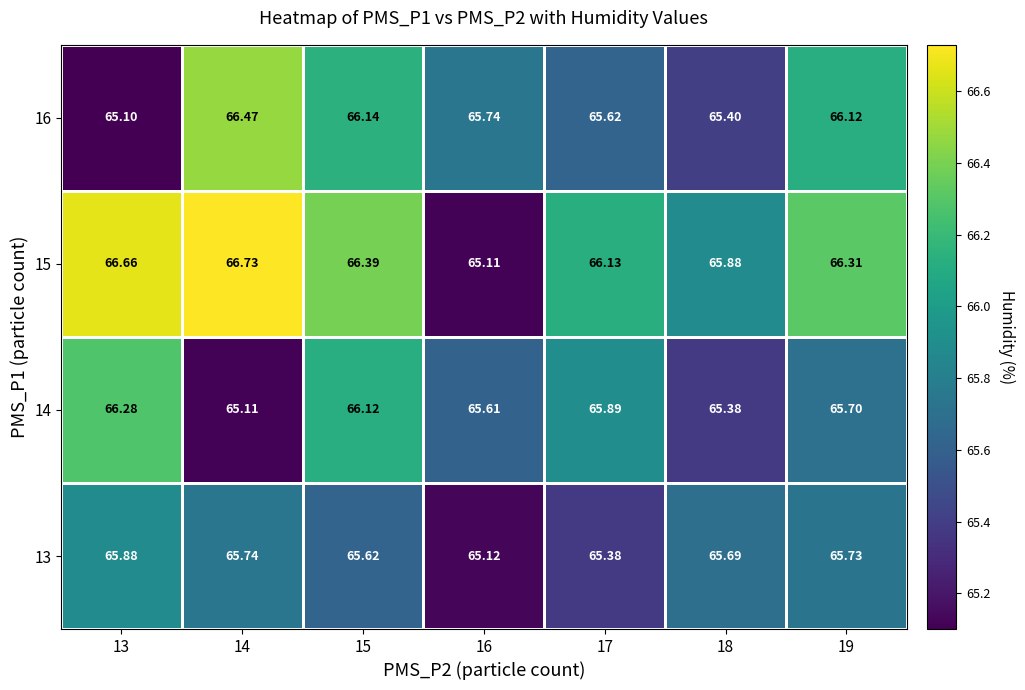

Is the value of 13 at 16 greater than the value of 15 at 18?

No